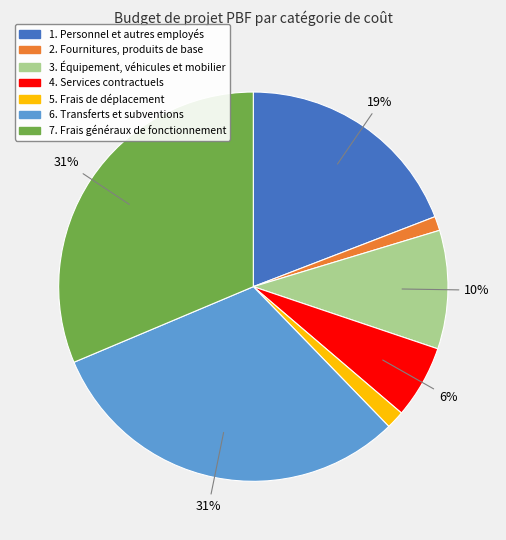

To the nearest percent, what is the difference between the largest and smallest slice percentages?

30%